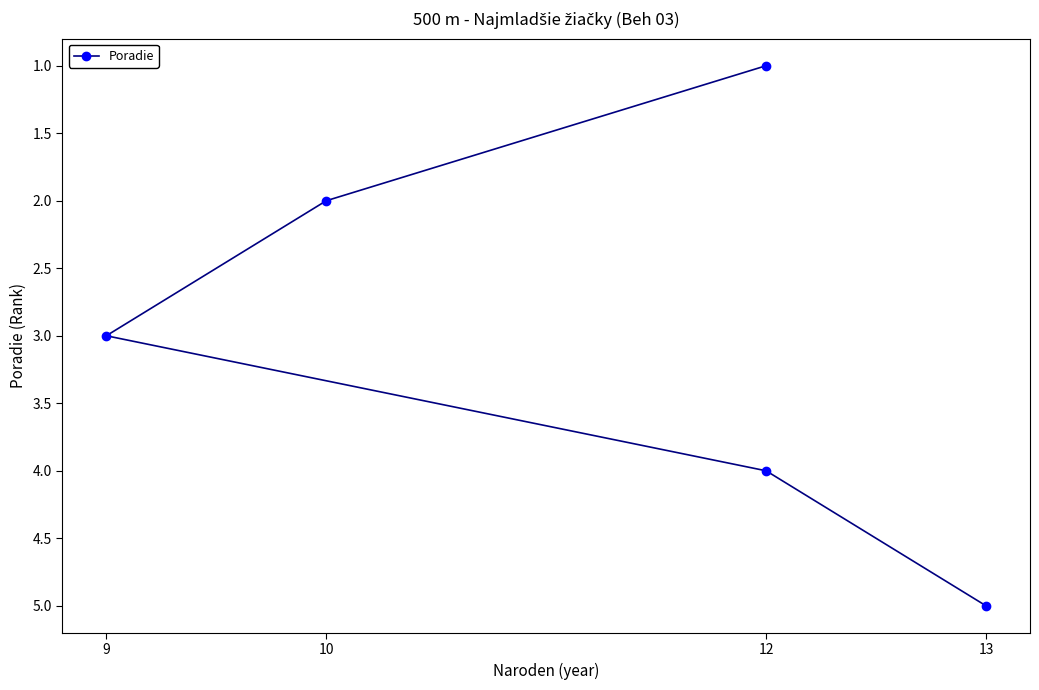

What is the label of the 5th point from the right?

12